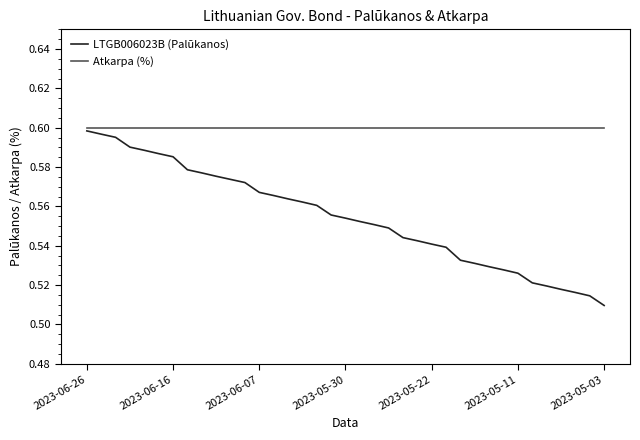

Which series has the largest range (max minus min)?

LTGB006023B (Palūkanos)